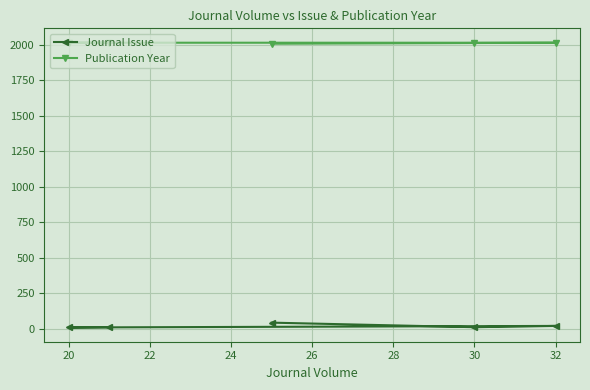

Which series has the widest spread of values?

Journal Issue